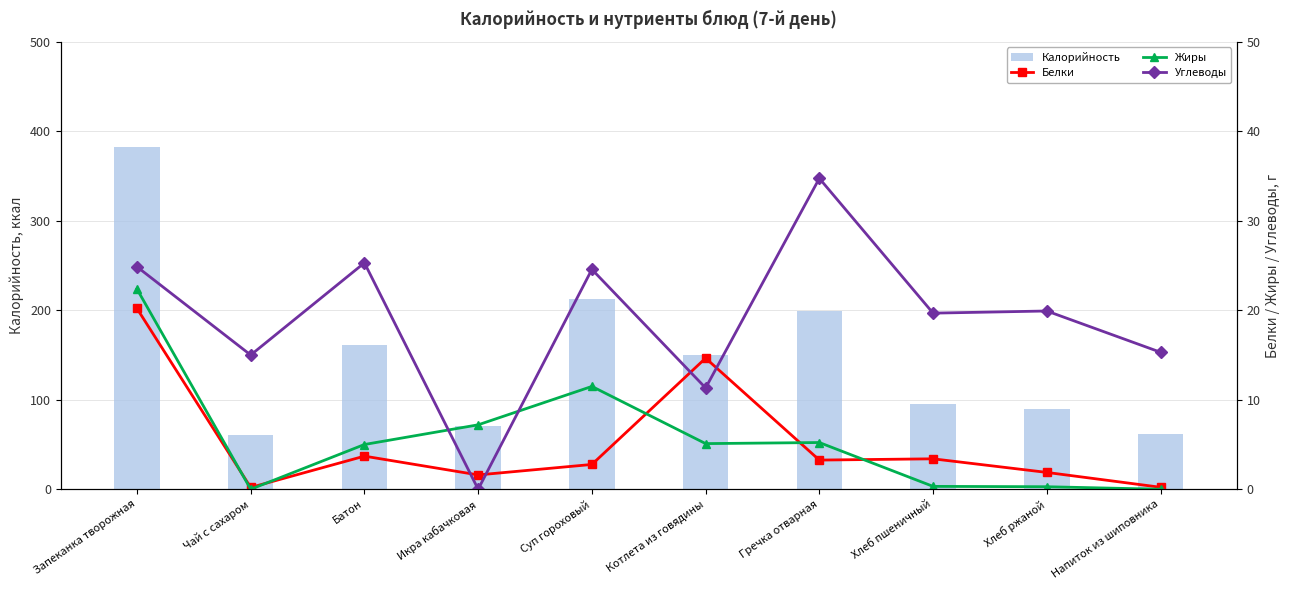

The Калорийность series shows 90.0 at Хлеб ржаной. True or false?

True